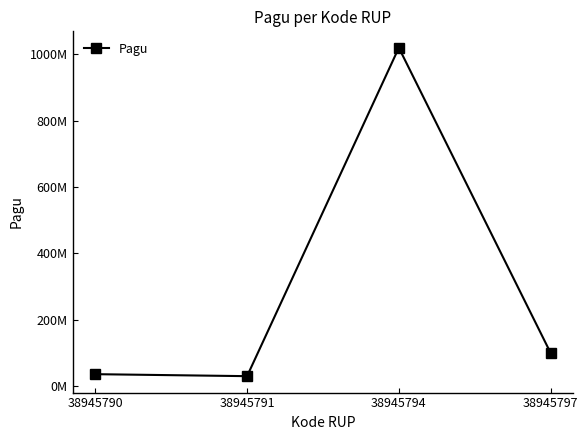

Reading left to right, what are all the values shown in this chart?

38945790=36000000	38945791=30000000	38945794=1020000000	38945797=100000000